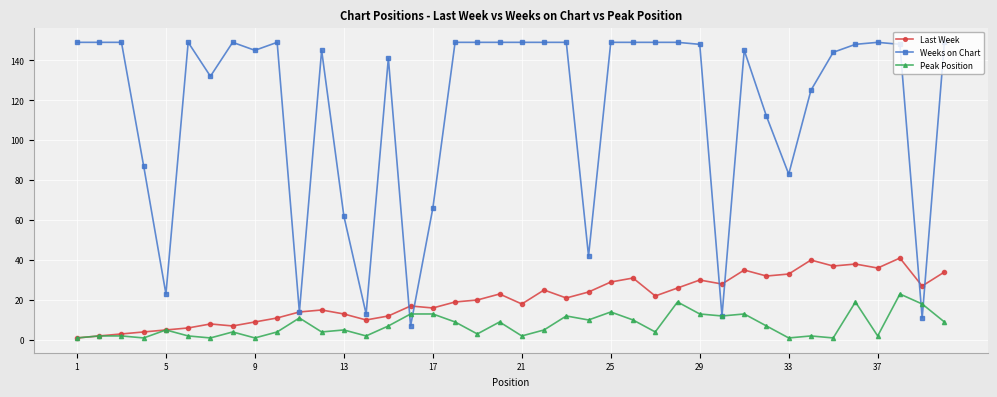

True or false: Peak Position has more than 2 points higher than both neighbors.

True